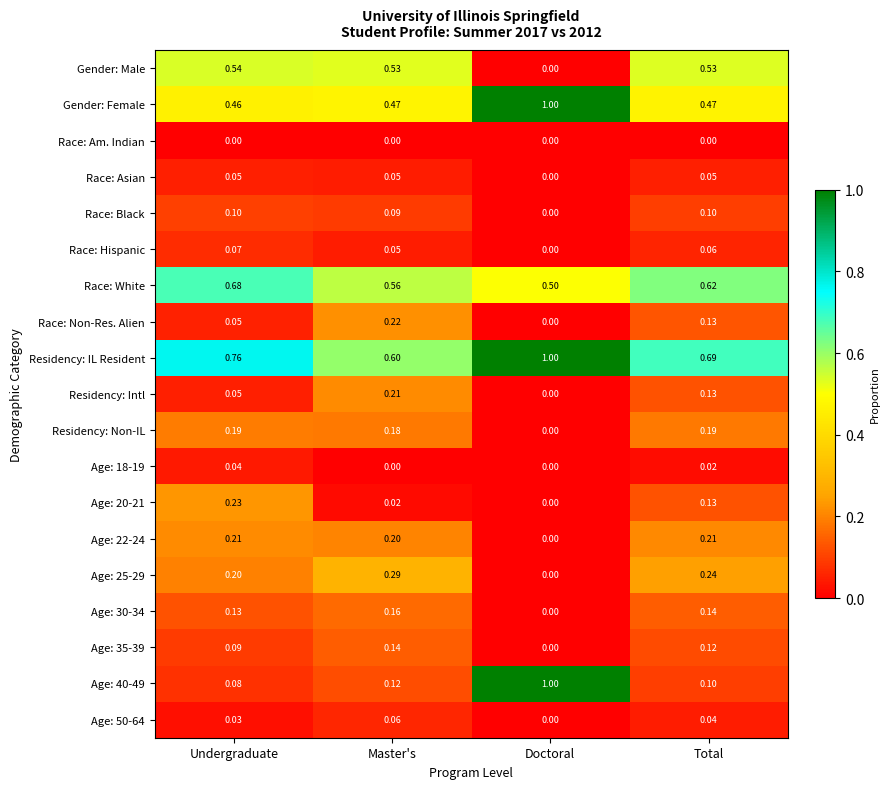

At which category is the sum across all series the highest?

Total